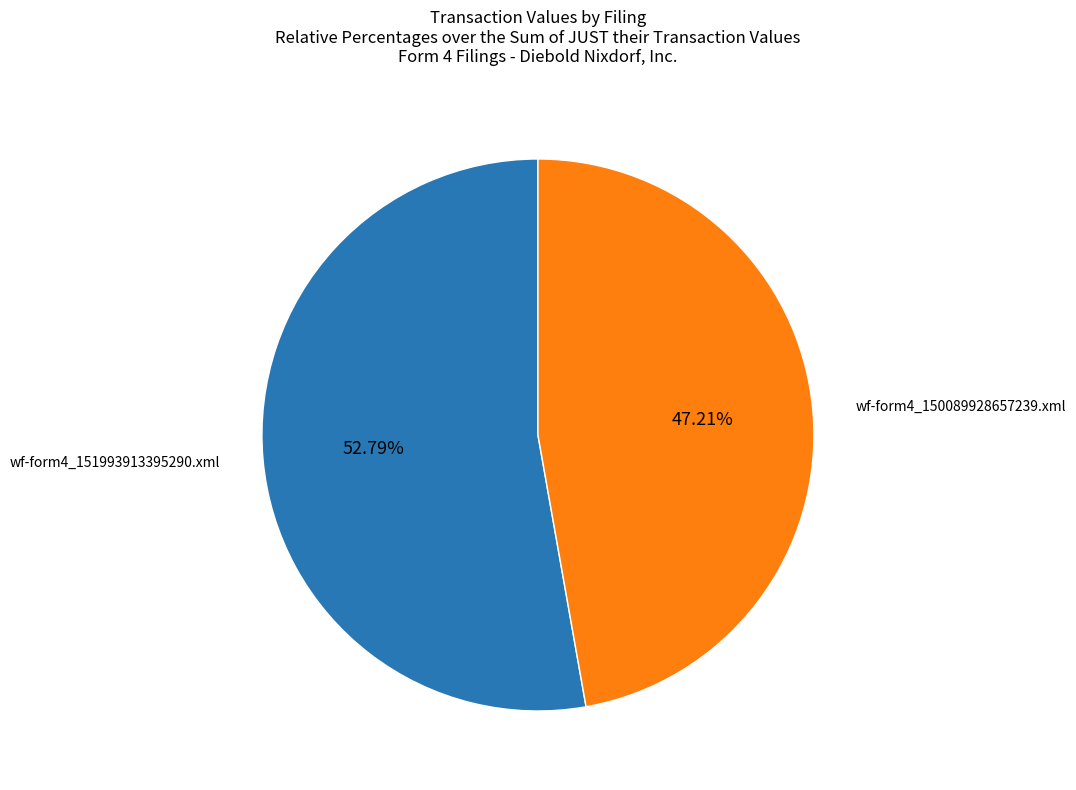

Is there a majority slice in this chart?

Yes